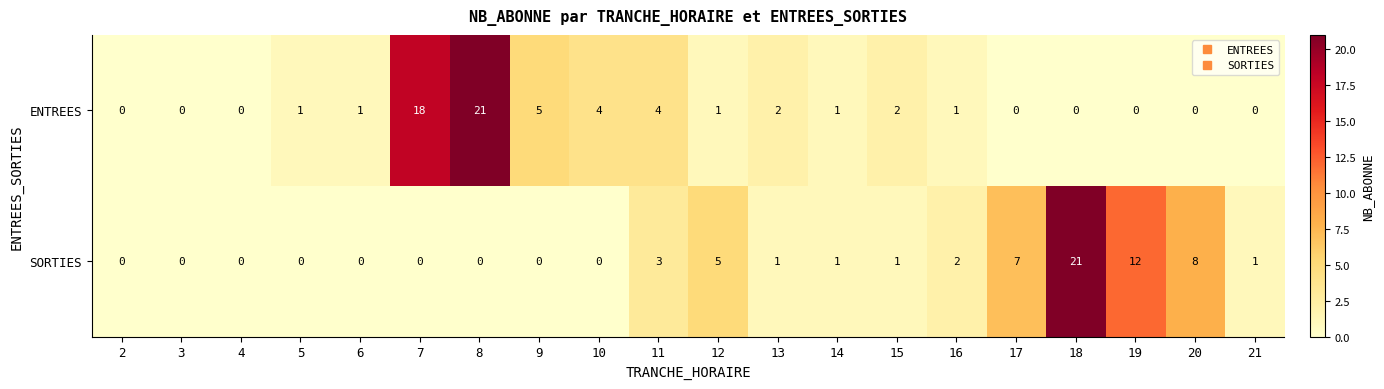

List the series in order of their overall mean, lowest first.

ENTREES, SORTIES